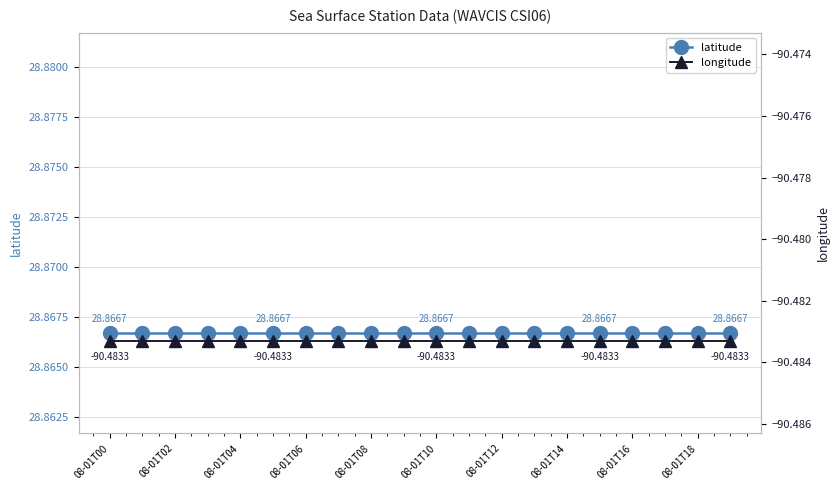

What is the average value of the longitude series?

-90.5